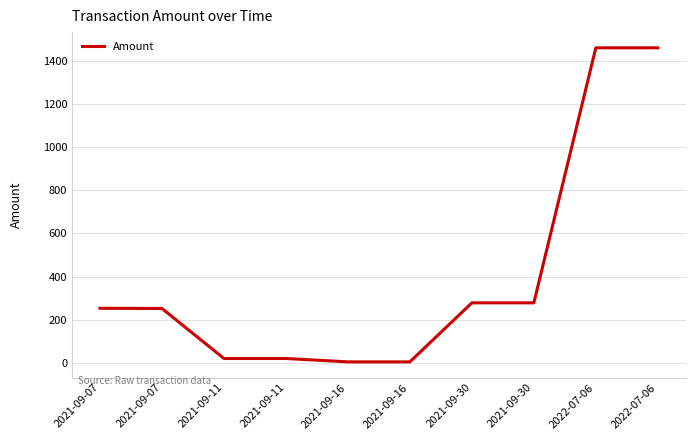

The chart shows a value of 6.2 at 2021-09-11. True or false?

False